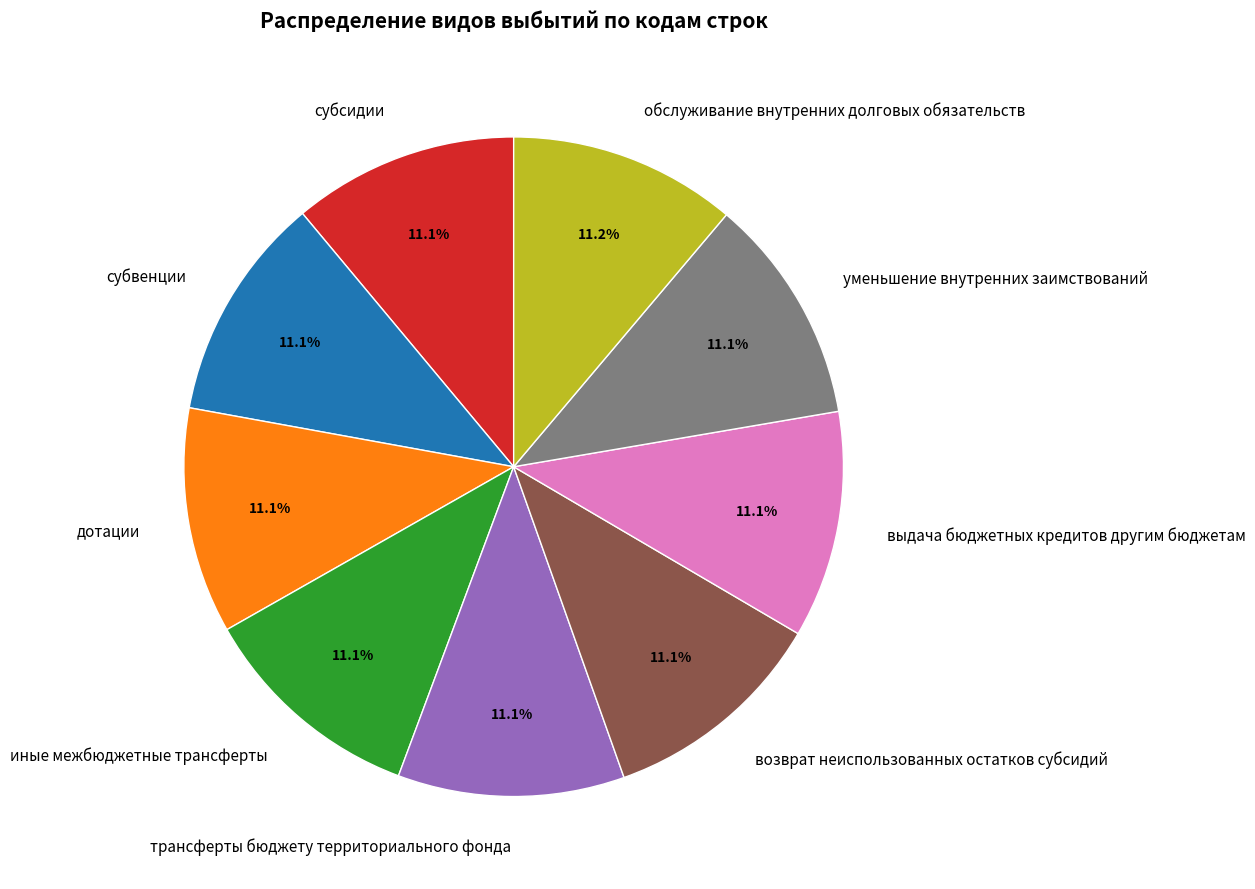

Is there a majority slice in this chart?

No